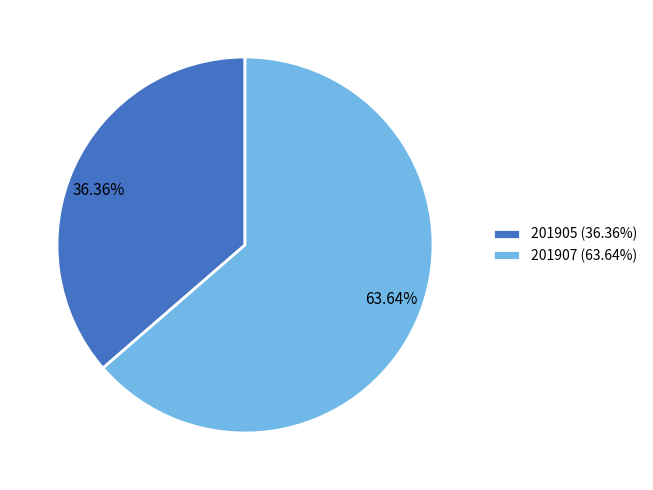

What percentage is the 201905 slice, to the nearest percent?

36%